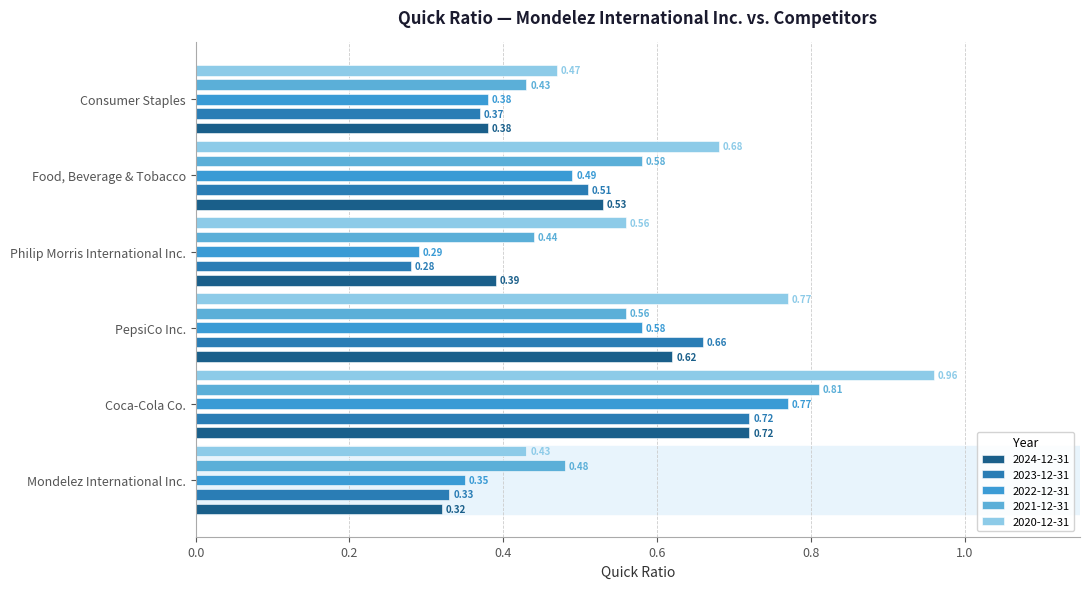

Reading left to right, list all the values displayed in this chart.

2024-12-31: Mondelez International Inc.=0.3	Coca-Cola Co.=0.7	PepsiCo Inc.=0.6	Philip Morris International Inc.=0.4	Food, Beverage & Tobacco=0.5	Consumer Staples=0.4
2023-12-31: Mondelez International Inc.=0.3	Coca-Cola Co.=0.7	PepsiCo Inc.=0.7	Philip Morris International Inc.=0.3	Food, Beverage & Tobacco=0.5	Consumer Staples=0.4
2022-12-31: Mondelez International Inc.=0.3	Coca-Cola Co.=0.8	PepsiCo Inc.=0.6	Philip Morris International Inc.=0.3	Food, Beverage & Tobacco=0.5	Consumer Staples=0.4
2021-12-31: Mondelez International Inc.=0.5	Coca-Cola Co.=0.8	PepsiCo Inc.=0.6	Philip Morris International Inc.=0.4	Food, Beverage & Tobacco=0.6	Consumer Staples=0.4
2020-12-31: Mondelez International Inc.=0.4	Coca-Cola Co.=1.0	PepsiCo Inc.=0.8	Philip Morris International Inc.=0.6	Food, Beverage & Tobacco=0.7	Consumer Staples=0.5